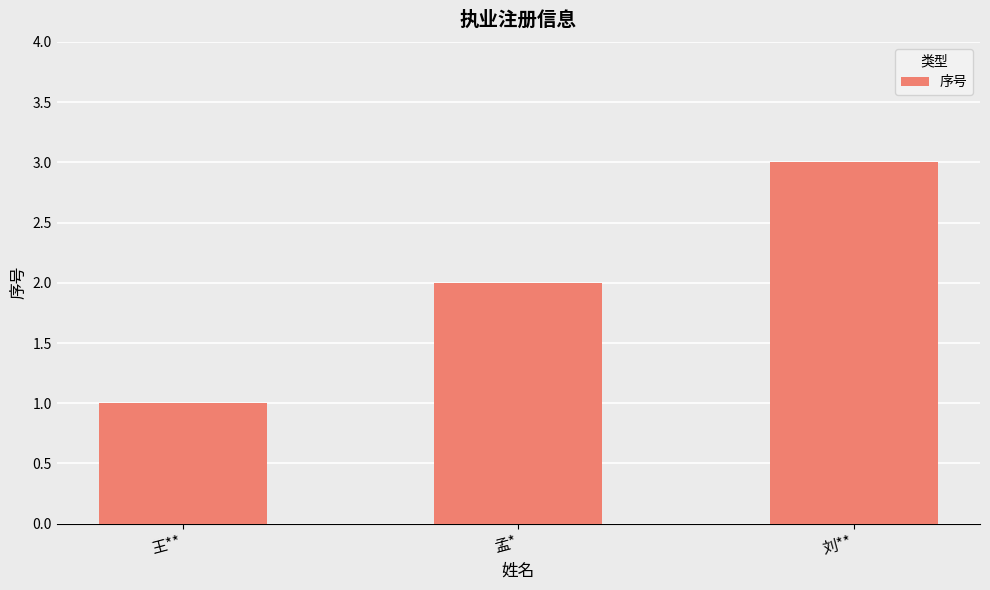

Is it true that the value at 孟* is 2?

True